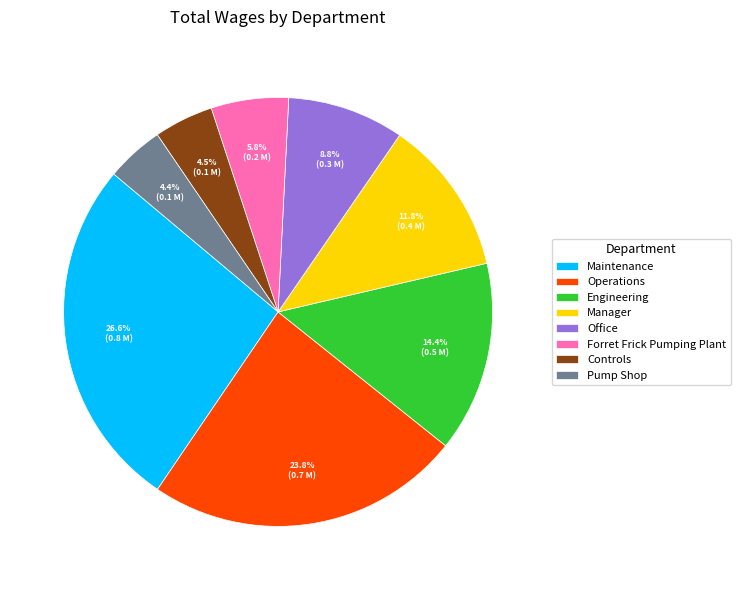

Which slice is the largest?

Maintenance